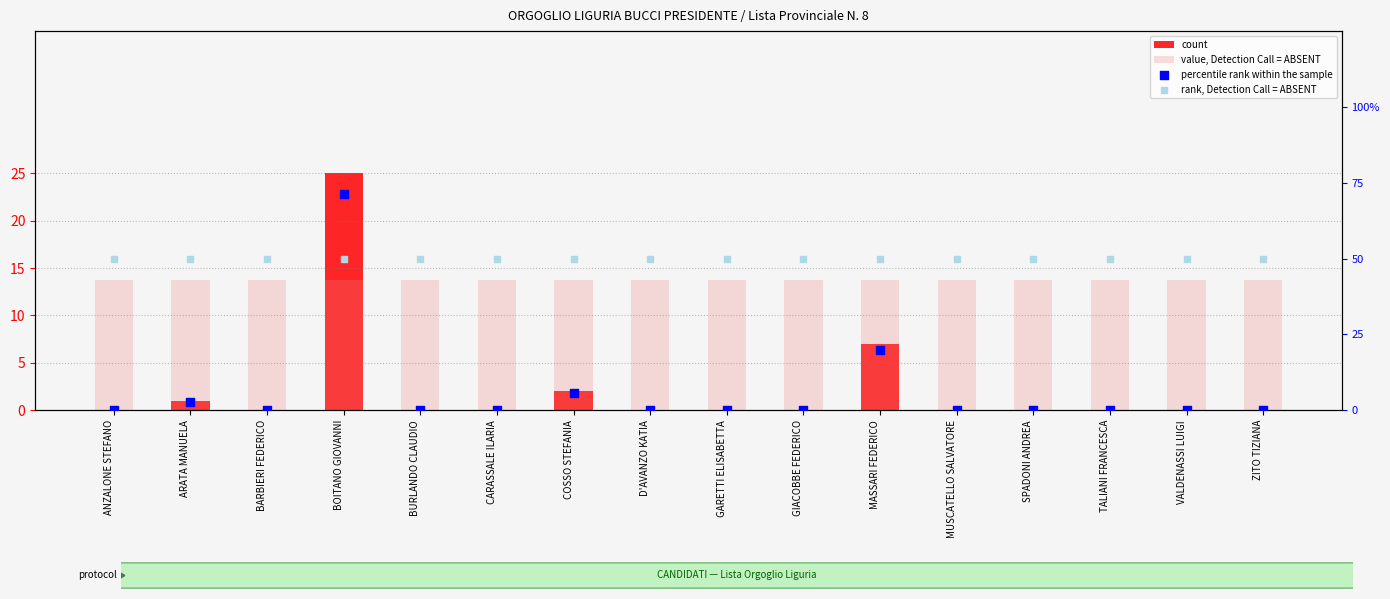

Which series has the widest spread of Y values?

percentile rank within the sample